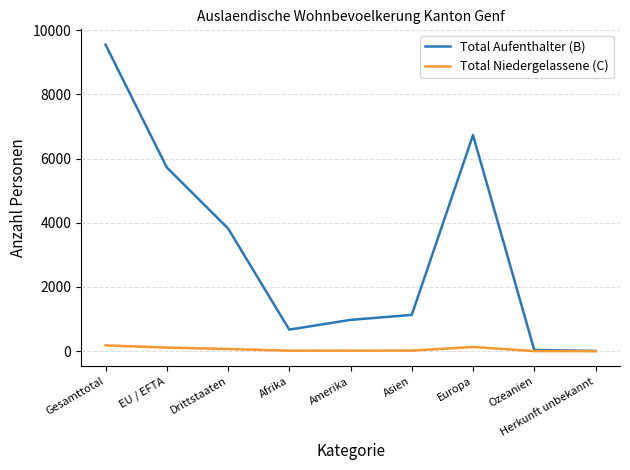

What is the minimum value for Total Aufenthalter (B)?

6